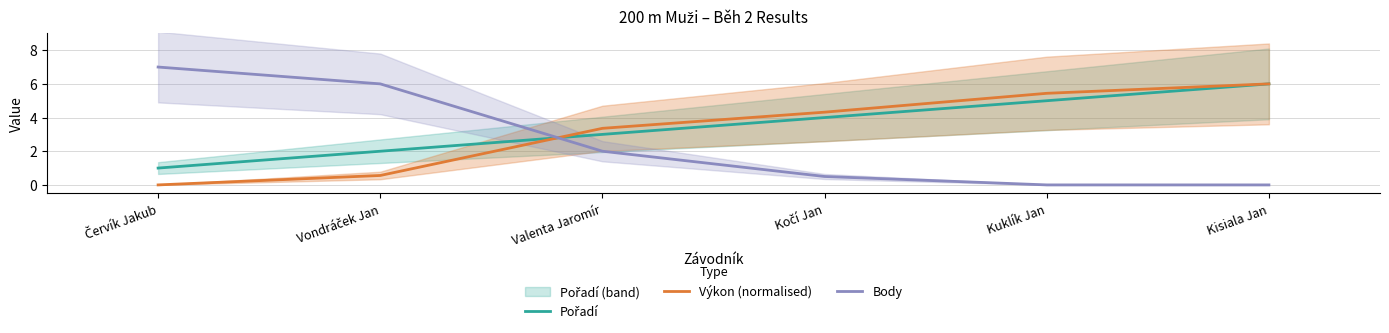

What position from the right is Vondráček Jan?

5